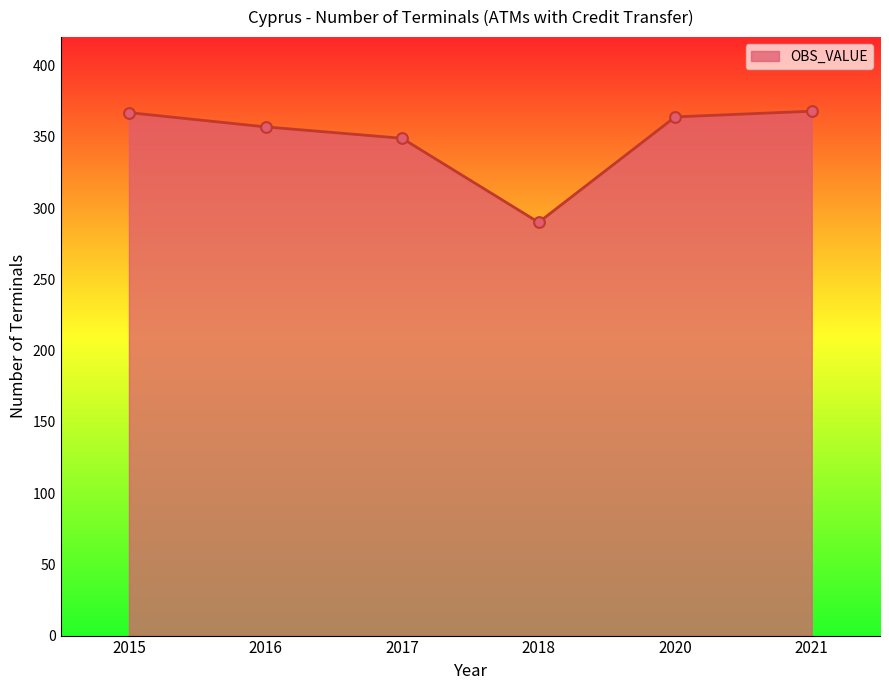

Which has a higher value, 2016 or 2021?

2021